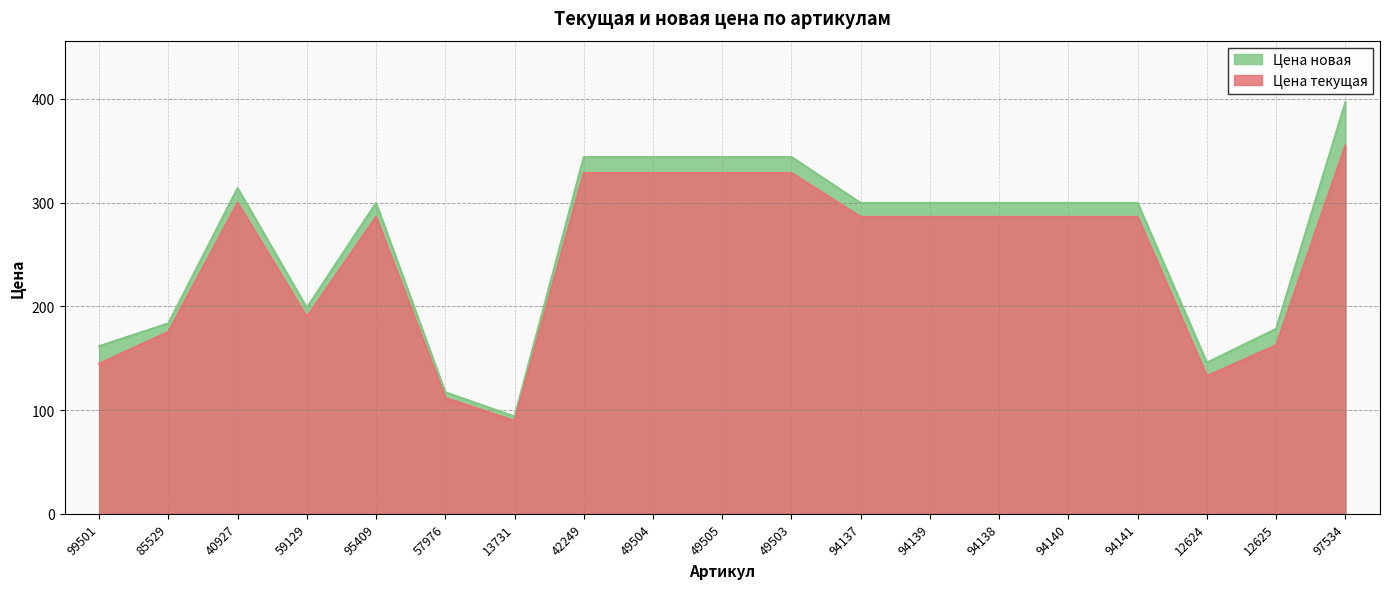

Which series changed the most between 59129 and 13731?

Цена новая